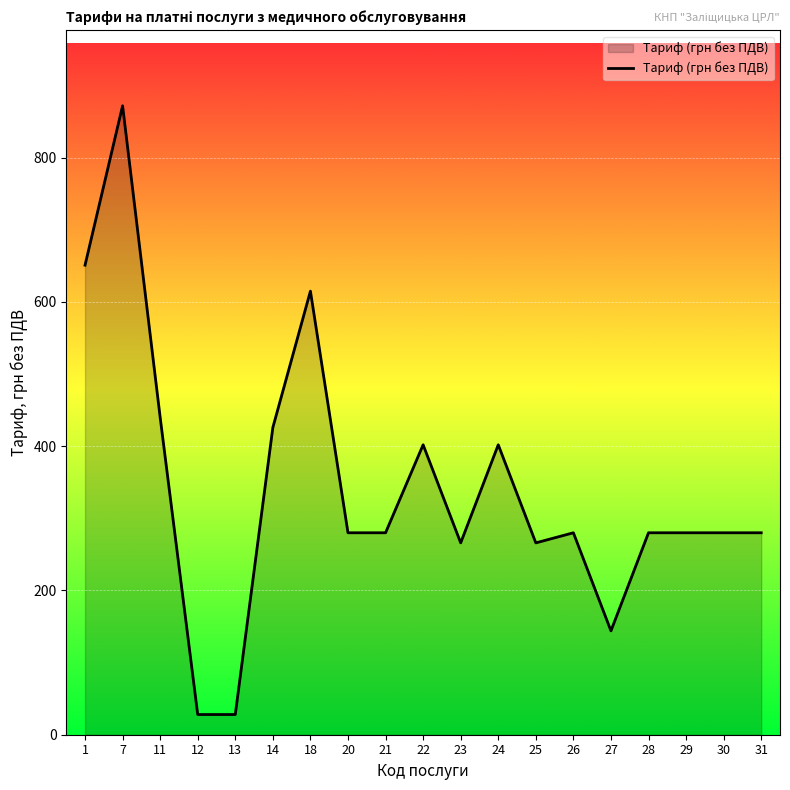

True or false: there are more than 0 points higher than both neighbors.

True